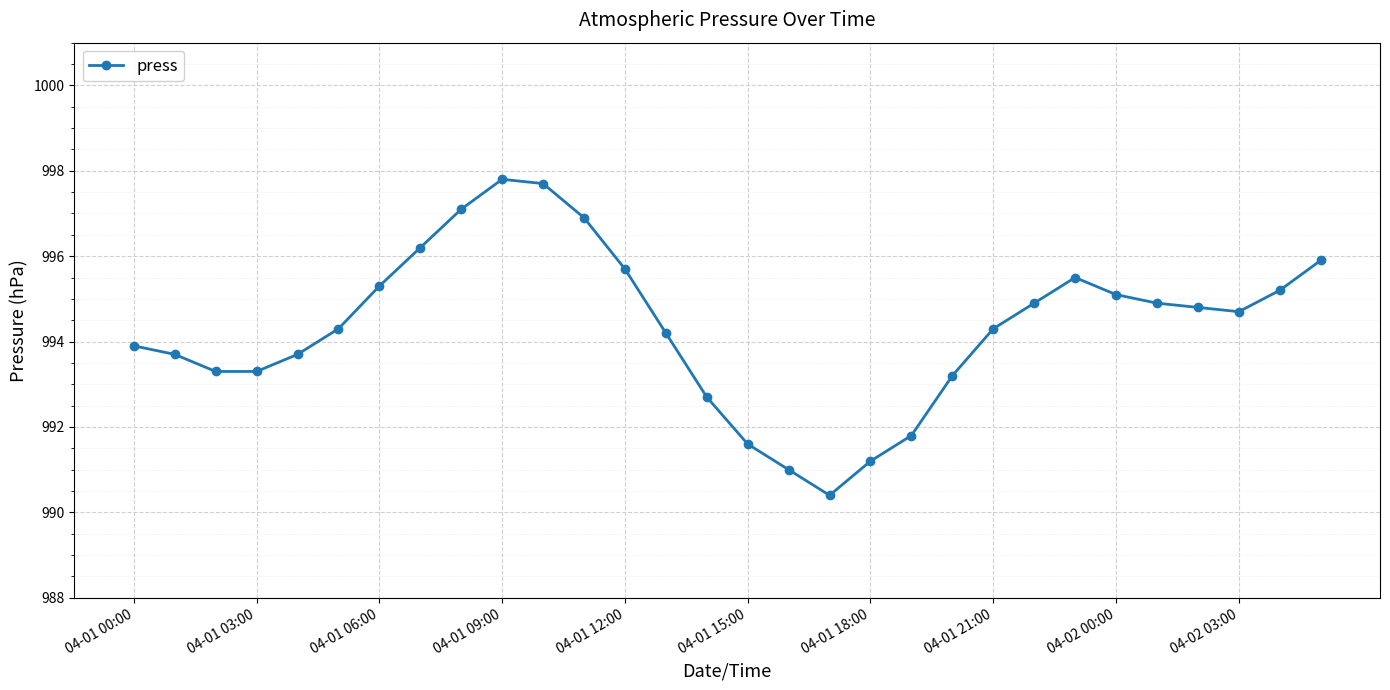

What is the difference between the maximum and minimum values?

7.4